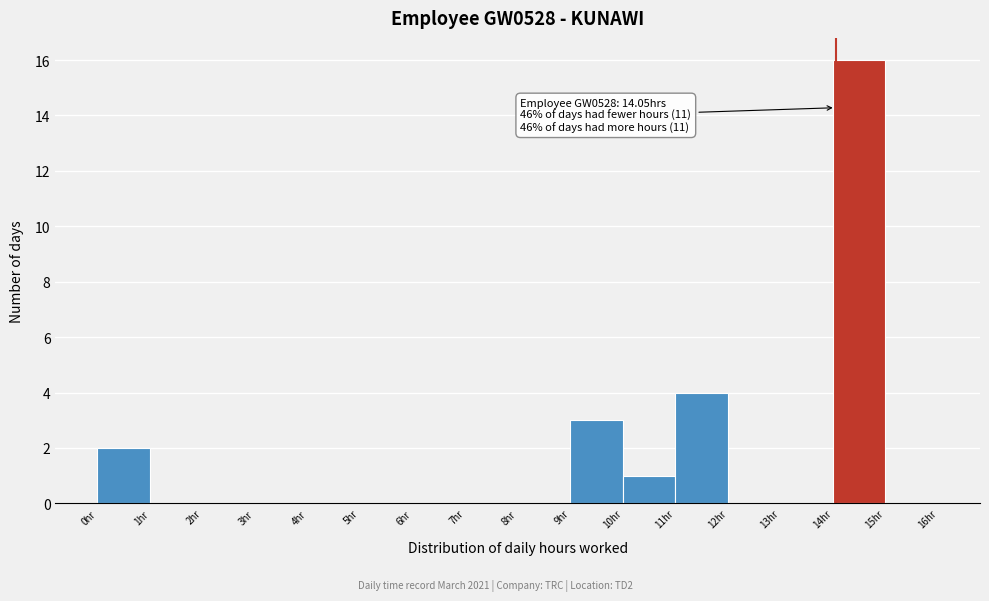

Over which range of the x-axis is the bar tallest?

14 to 15